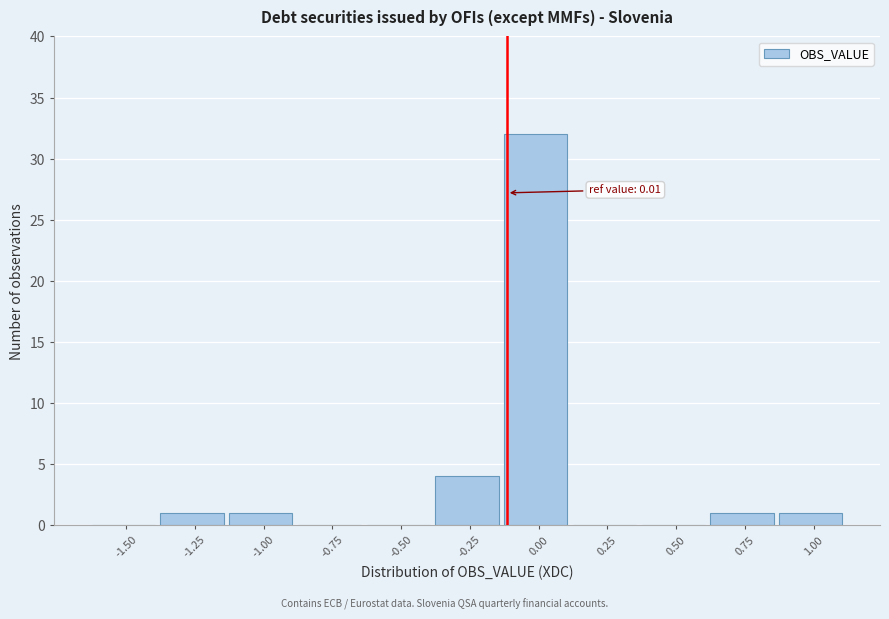

Reading left to right, list all the values displayed in this chart.

-1.50=0	-1.25=1	-1.00=1	-0.75=0	-0.50=0	-0.25=4	0.00=32	0.25=0	0.50=0	0.75=1	1.00=1